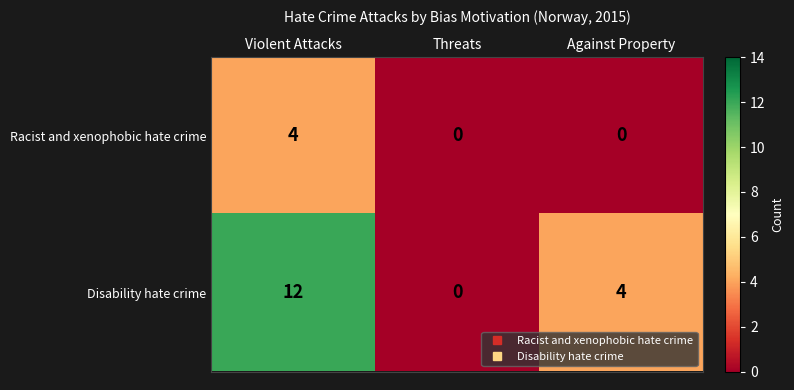

Which series has the widest spread of values?

Disability hate crime